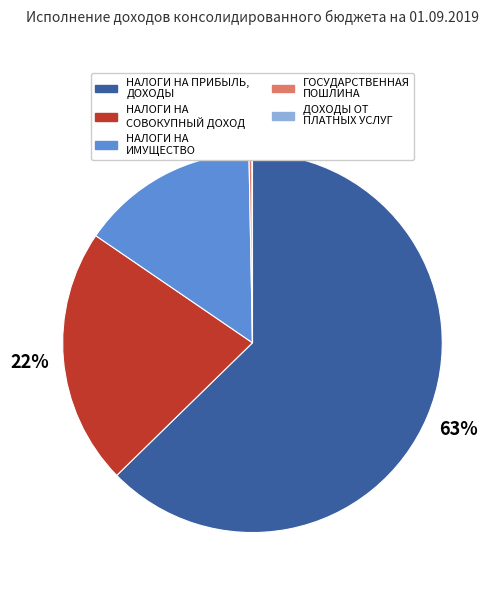

To the nearest percent, what is the difference between the largest and smallest slice percentages?

63%